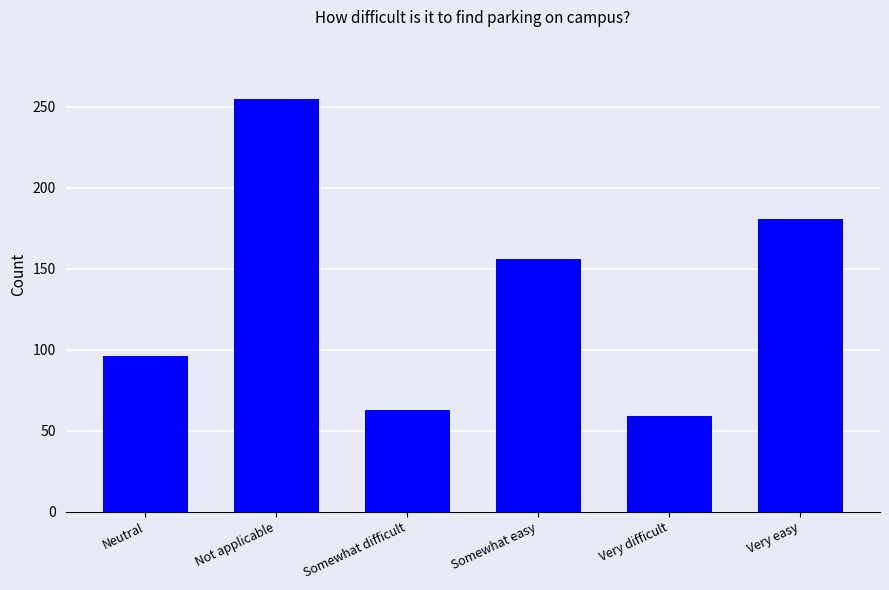

At which category does the chart reach its peak across all series?

Not applicable